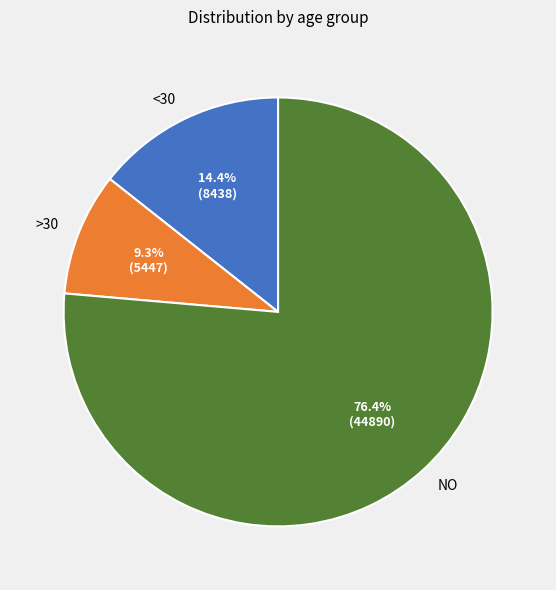

Which has a higher value, NO or >30?

NO